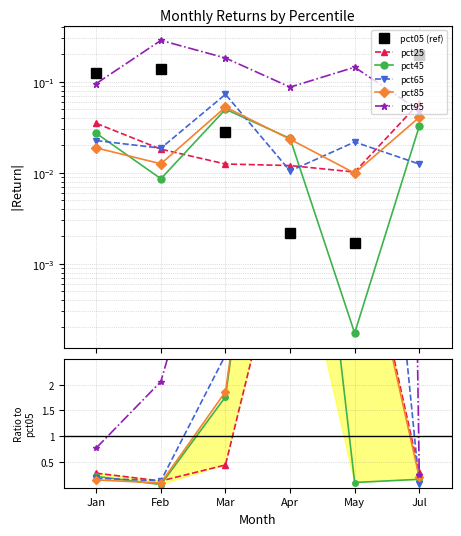

How many lines are shown in the chart?

6